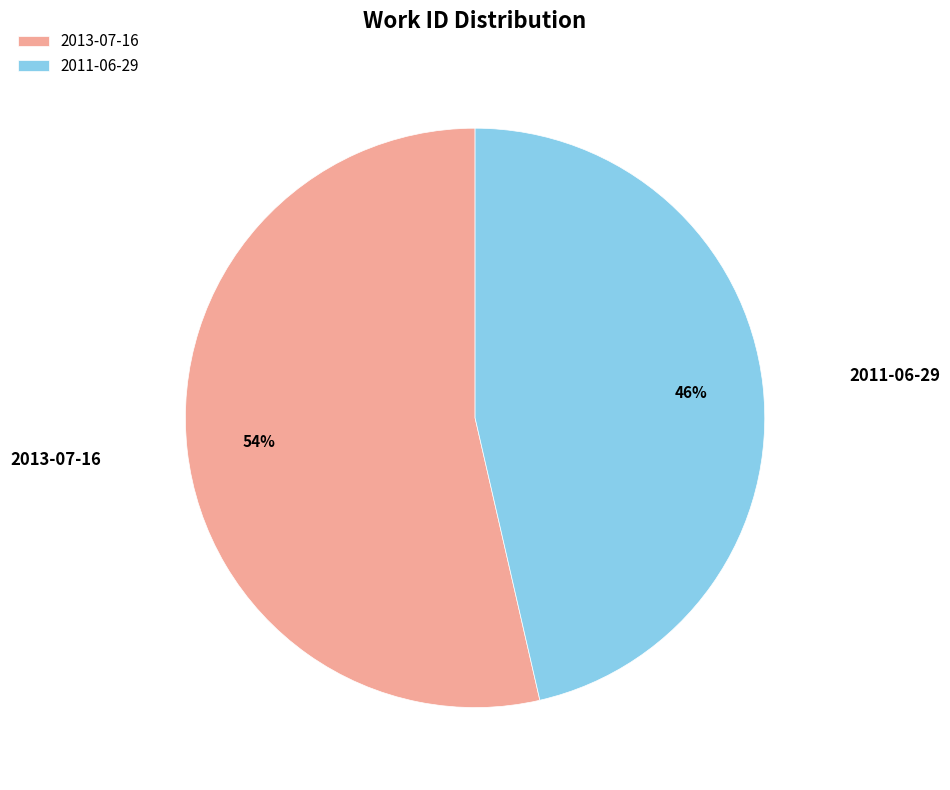

Which slice is the smallest?

2011-06-29